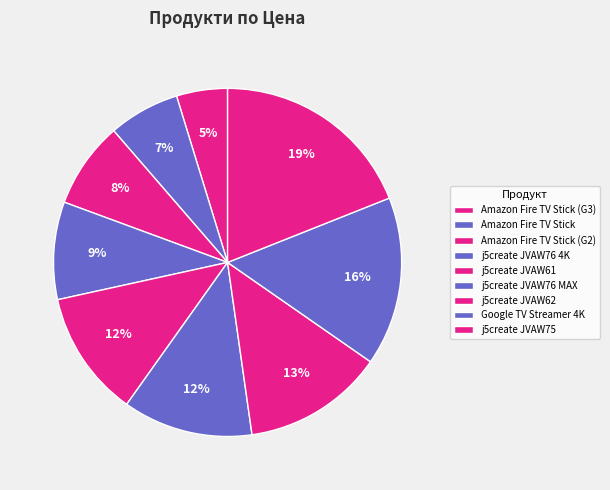

What percentage is the Amazon Fire TV Stick (G2) slice, to the nearest percent?

8%